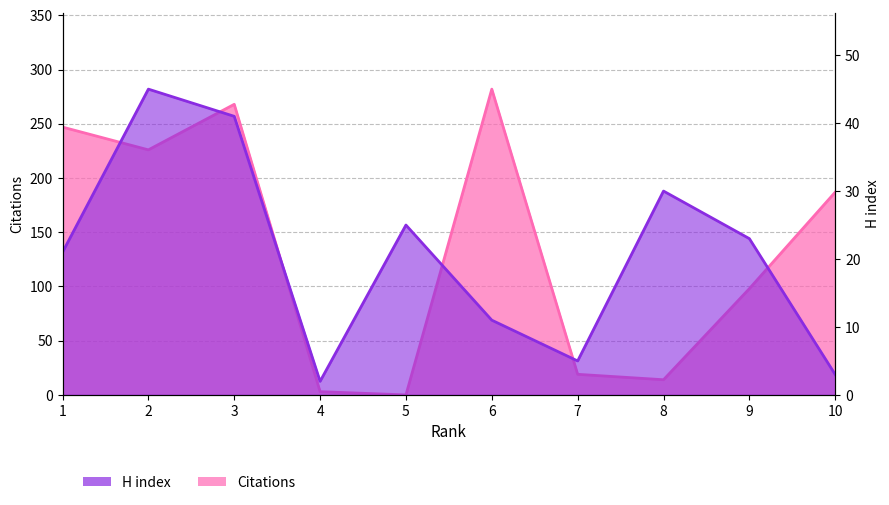

At which label does Citations reach its peak?

6